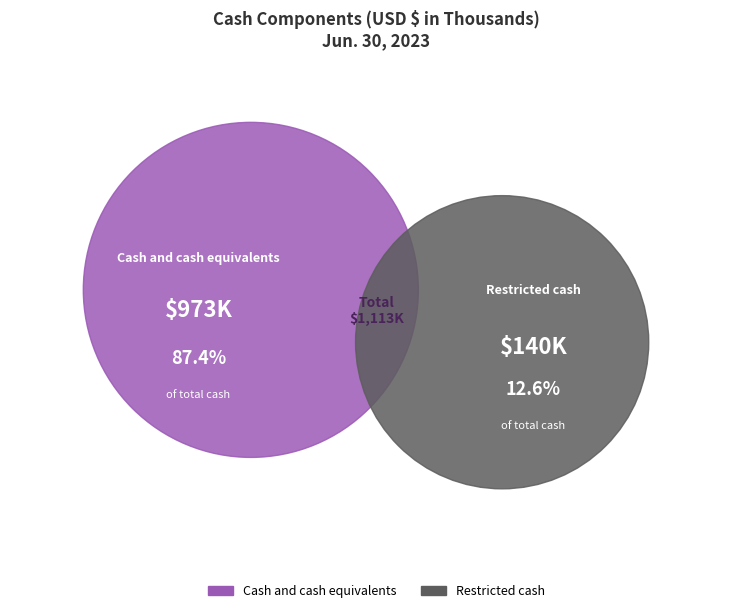

Which slice is the smallest?

Restricted cash